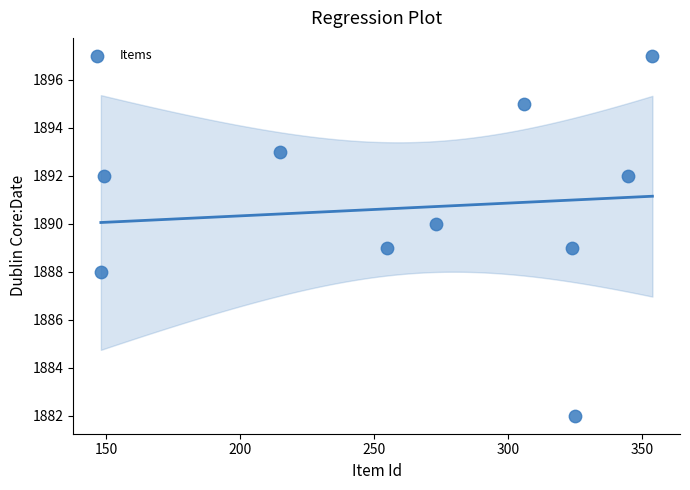

What is the range of Y values (max minus min)?

15